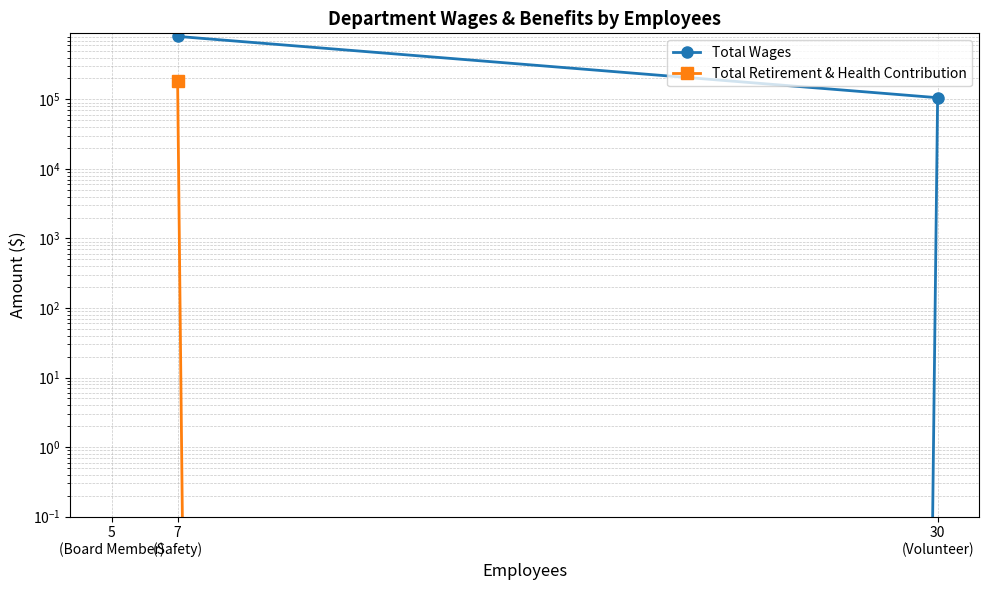

List the series in order of their overall mean, lowest first.

Total Retirement & Health Contribution, Total Wages